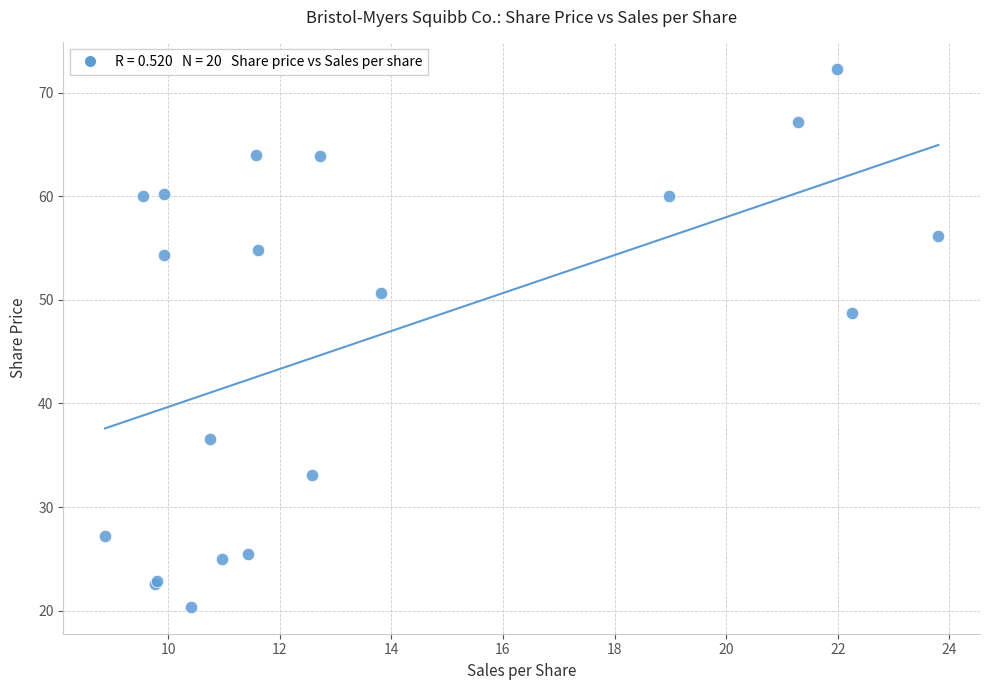

What Y value in the scatter plot is closest to 46?

48.7